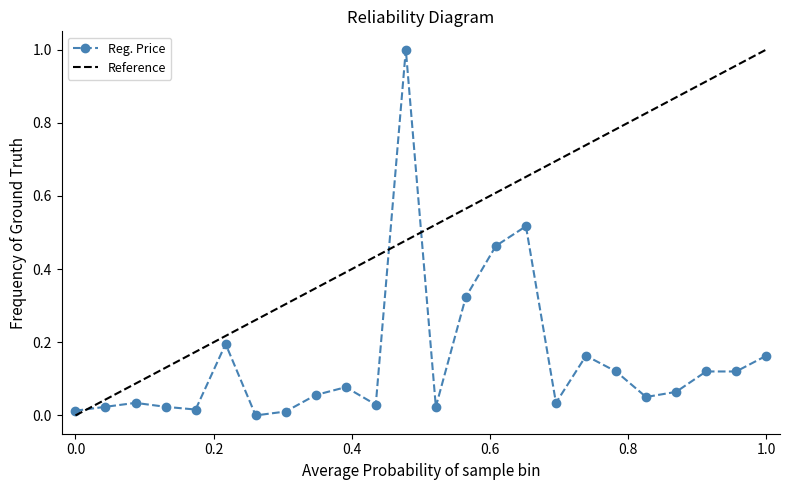

What is the highest value of the Reg. Price series?

1.0